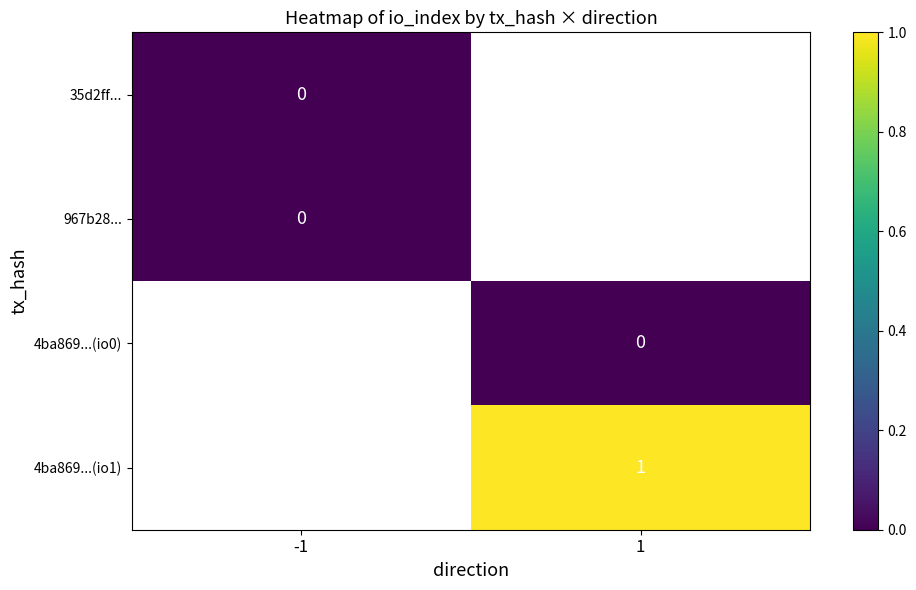

True or false: 4ba869...(io1) has a value of 1 at 1.

True